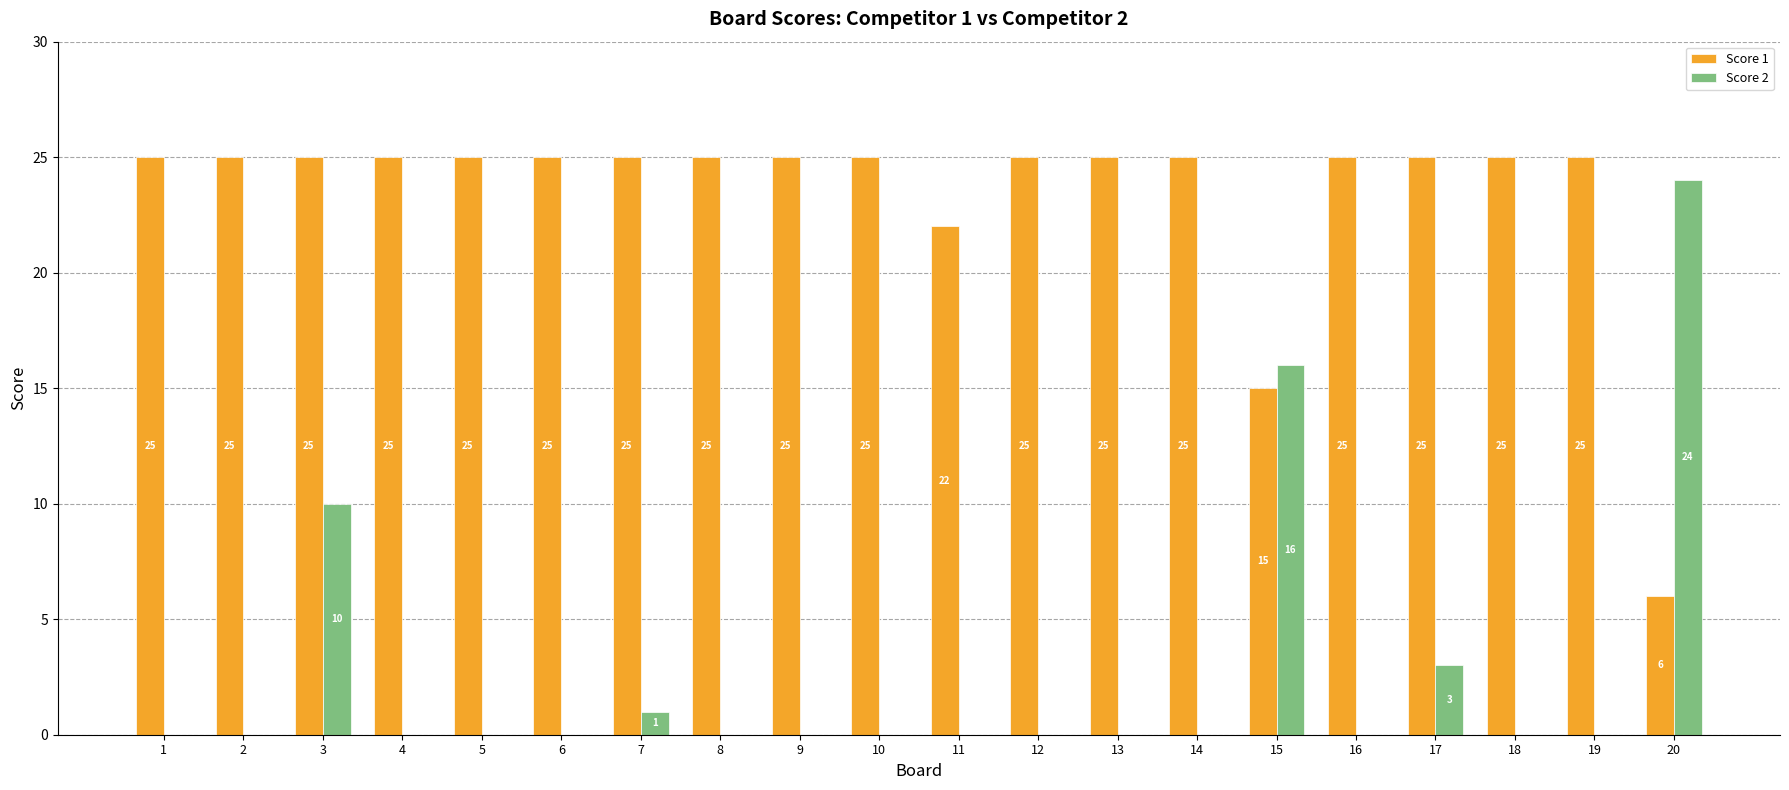

At which label is Score 2 closest to 12?

3